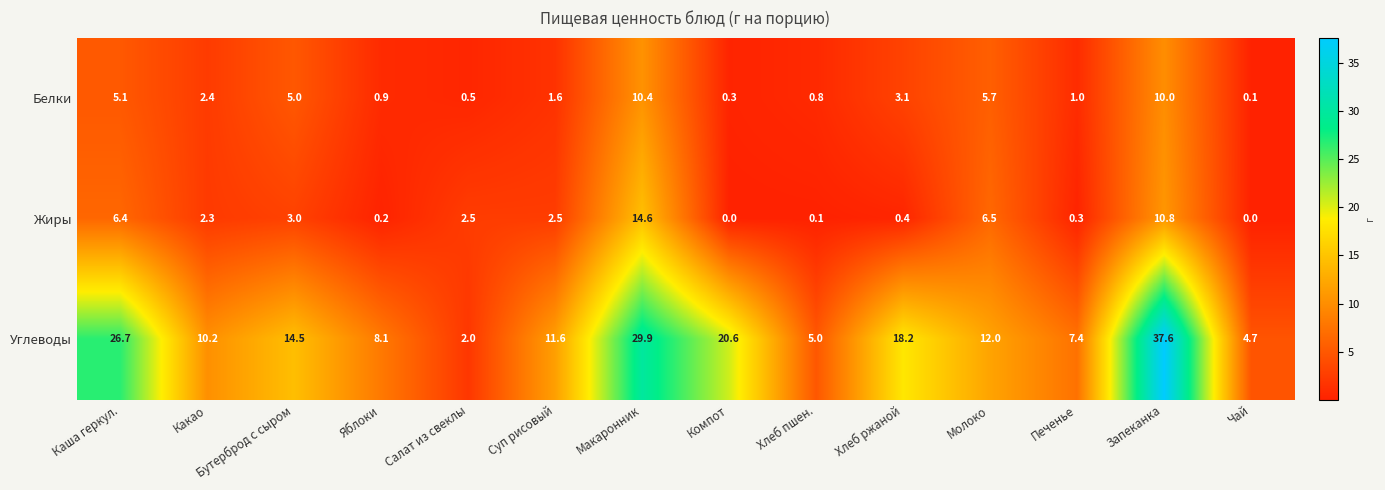

The Углеводы series shows 6.4 at Чай. True or false?

False